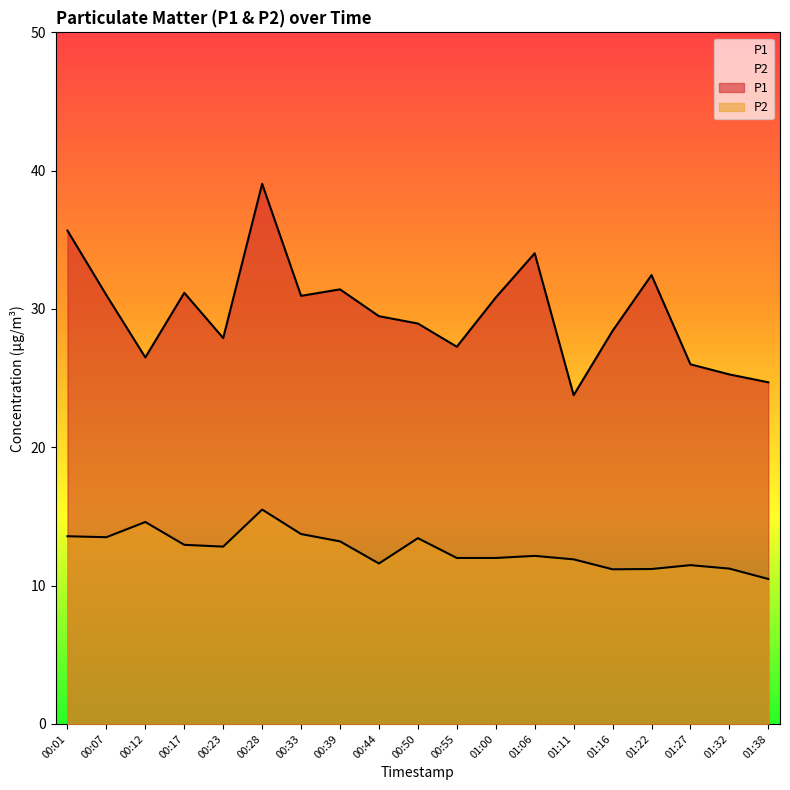

How many lines are shown in the chart?

2